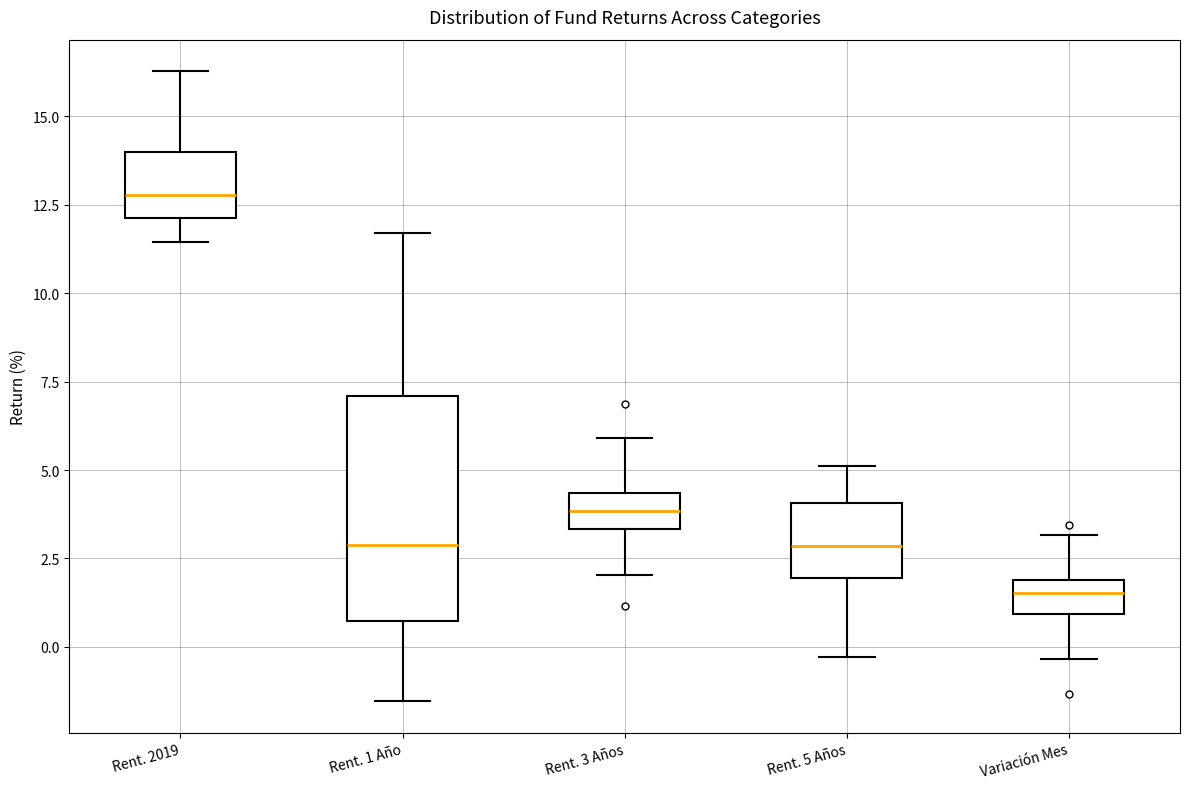

Reading left to right, transcribe this box plot: for each box, give where its median line is, the range the box spans, and where its two whiskers end, as read against the y-axis. The values are not printed on the chart, so give them approximately, as read against the axis.

Rent. 2019: median 13.0, box 12.0 to 14.0, whiskers 11.5 to 16.5
Rent. 1 Año: median 3.0, box 0.5 to 7.0, whiskers -1.5 to 11.5
Rent. 3 Años: median 4.0, box 3.5 to 4.5, whiskers 2.0 to 6.0
Rent. 5 Años: median 3.0, box 2.0 to 4.0, whiskers -0.5 to 5.0
Variación Mes: median 1.5, box 1.0 to 2.0, whiskers -0.5 to 3.0